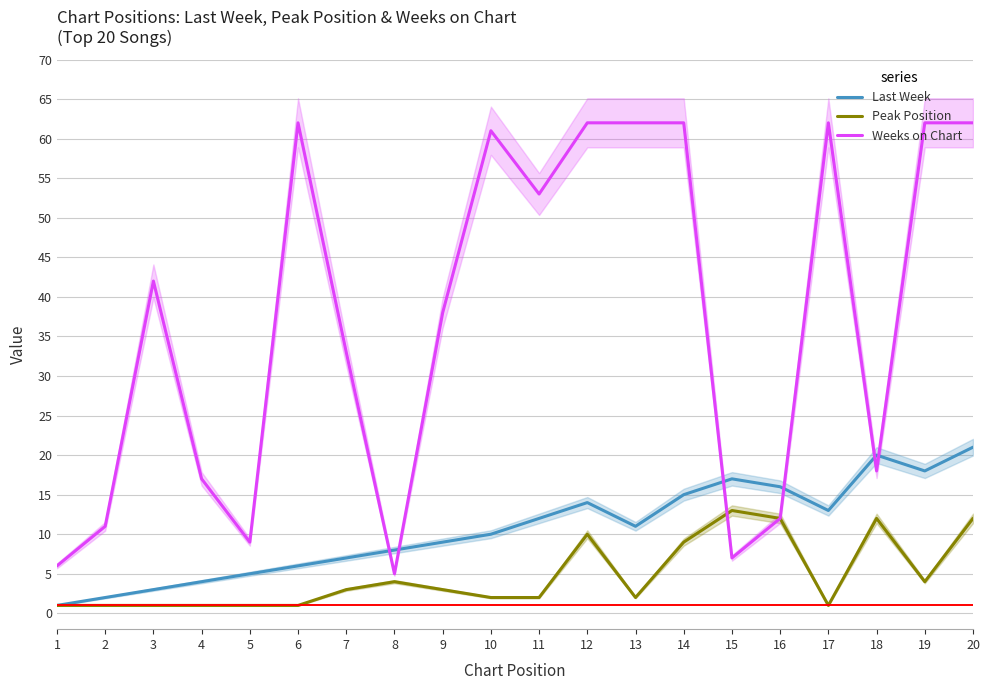

At which label does Peak Position reach its minimum?

1